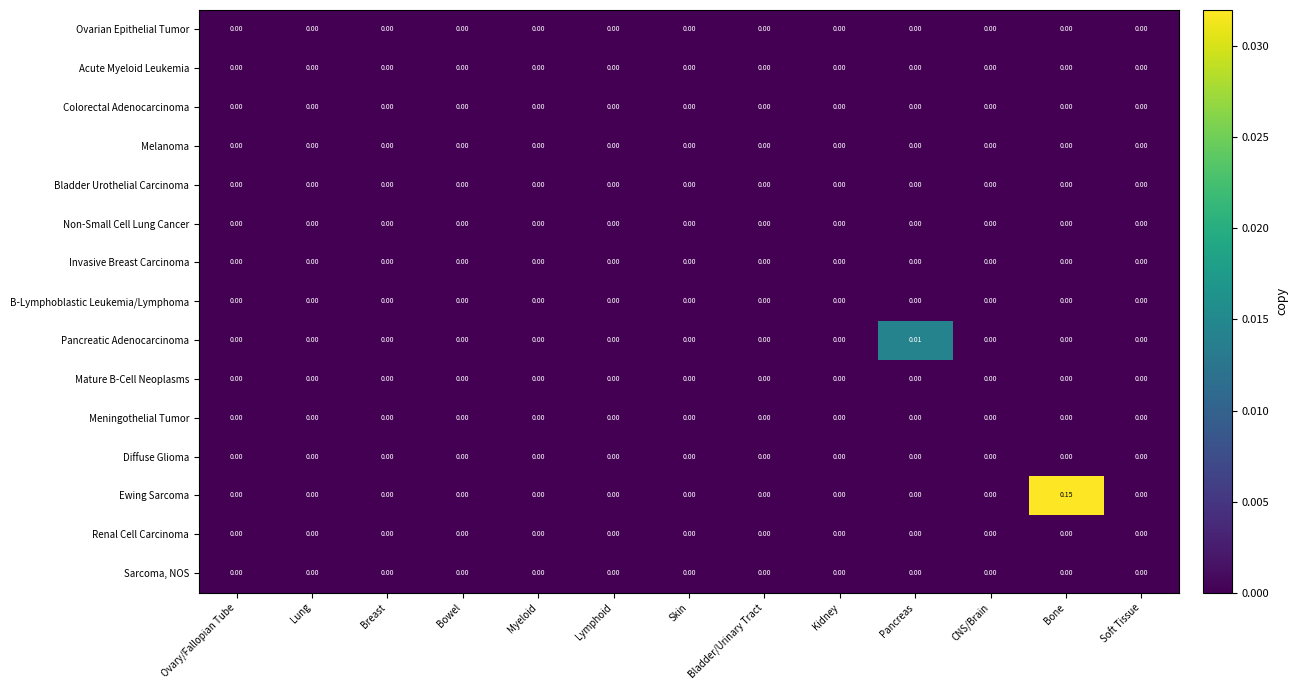

Which series has the widest spread of values?

Ewing Sarcoma